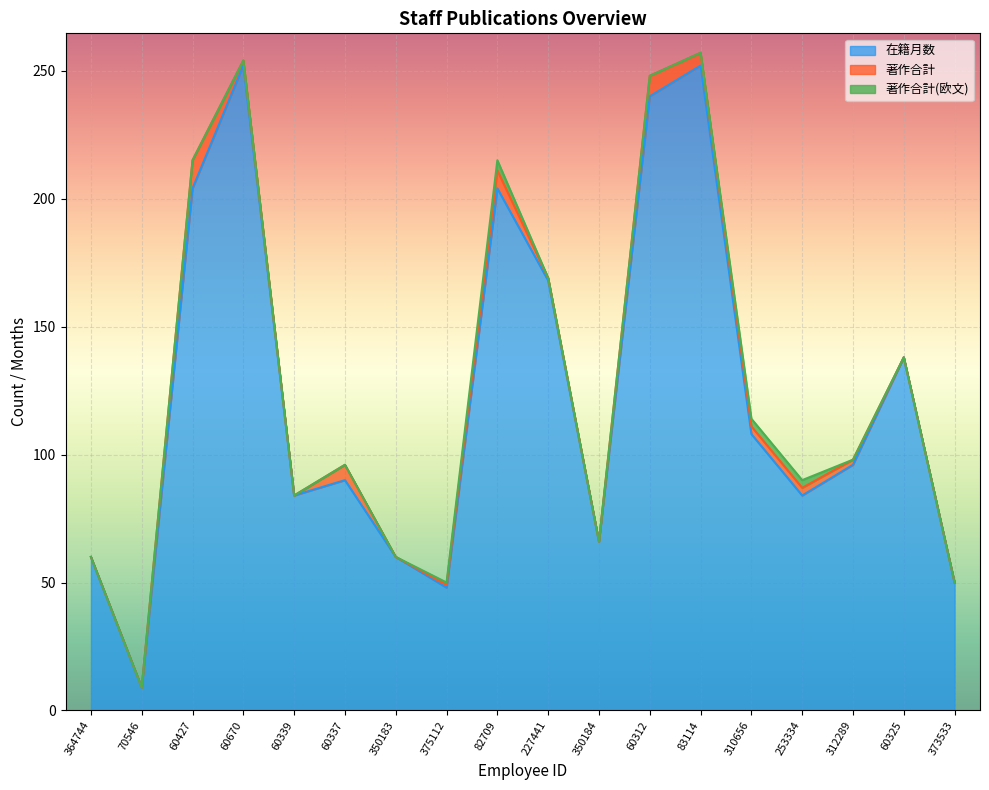

Which series has the largest range (max minus min)?

在籍月数